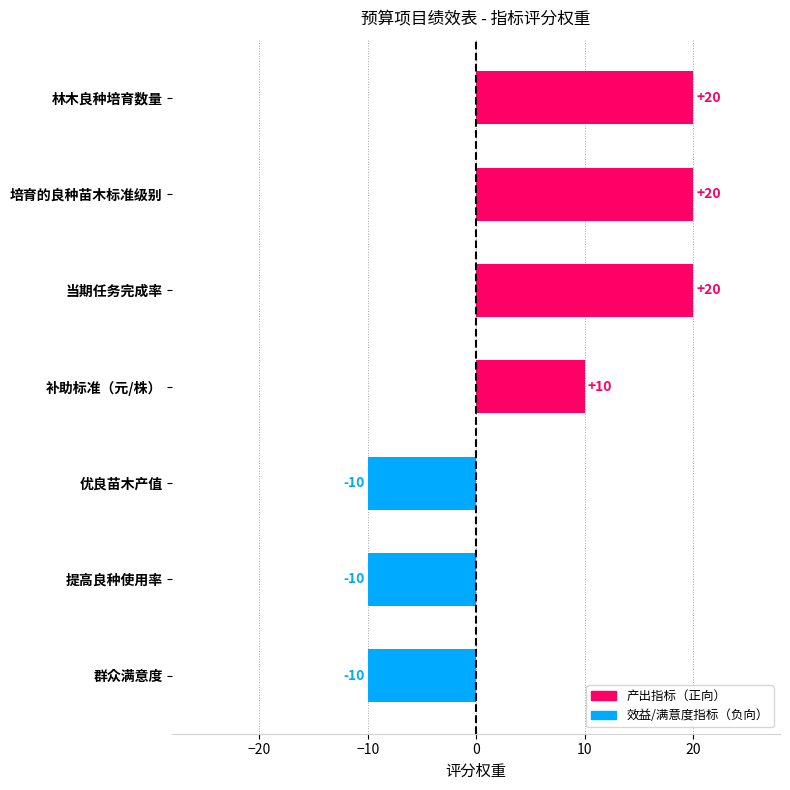

What is the maximum value shown in the chart?

20